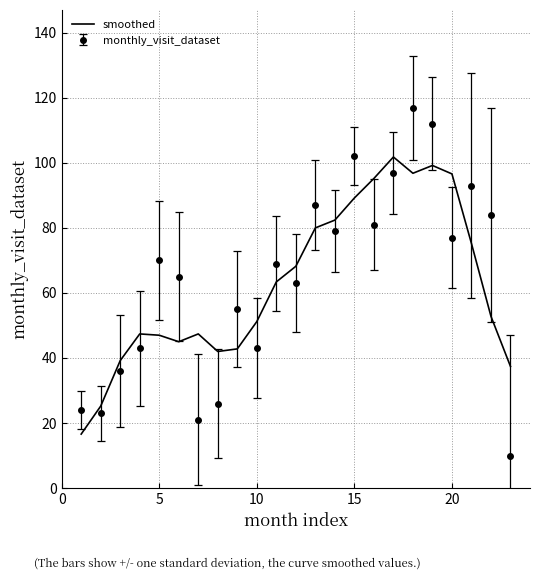

List the series in order of their peak value, lowest first.

smoothed, monthly_visit_dataset